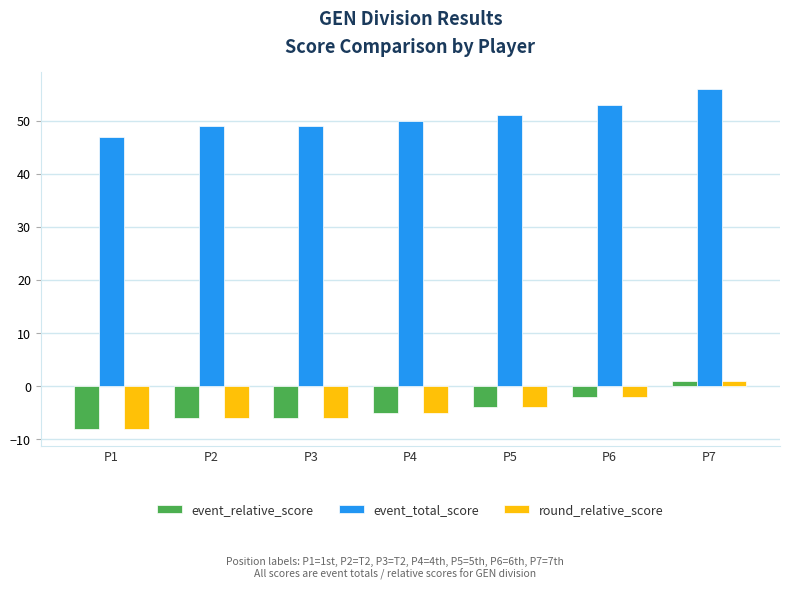

Is the value of event_relative_score at P2 greater than the value of event_total_score at P1?

No